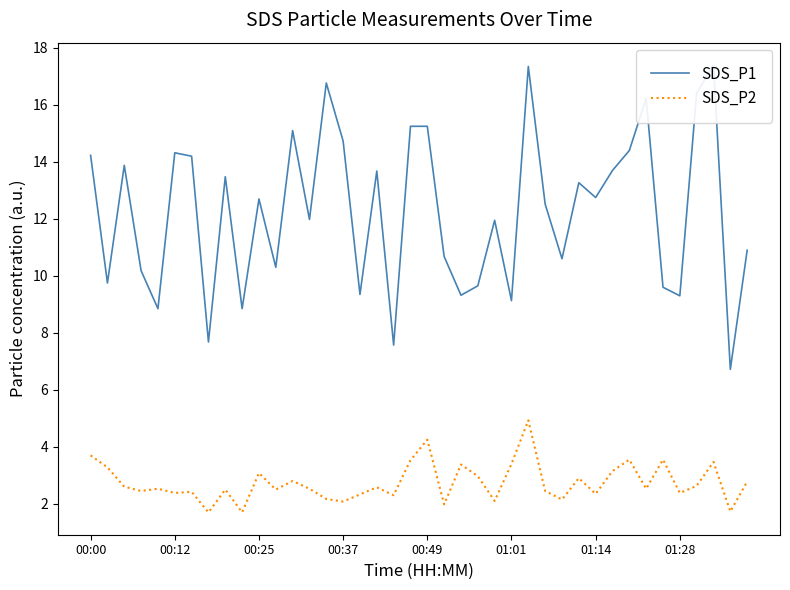

At how many categories does at least one series exceed 9?

35